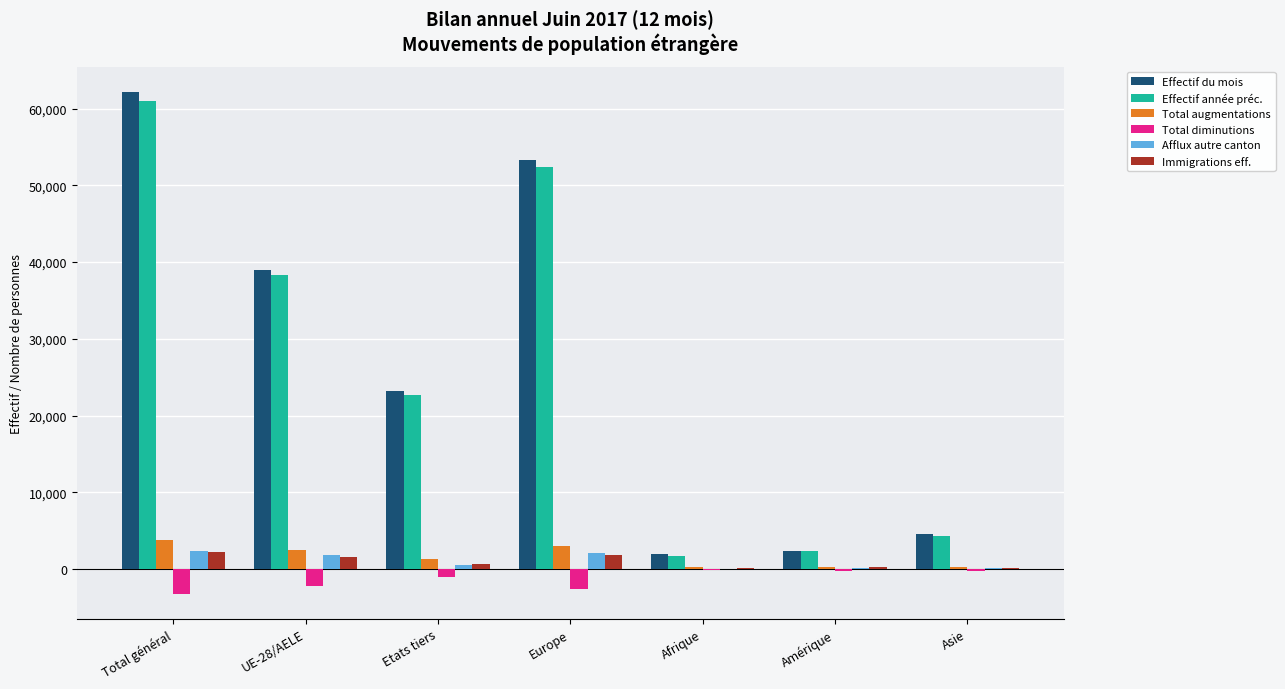

Is it true that Effectif année préc. equals 93740 at Total général?

False